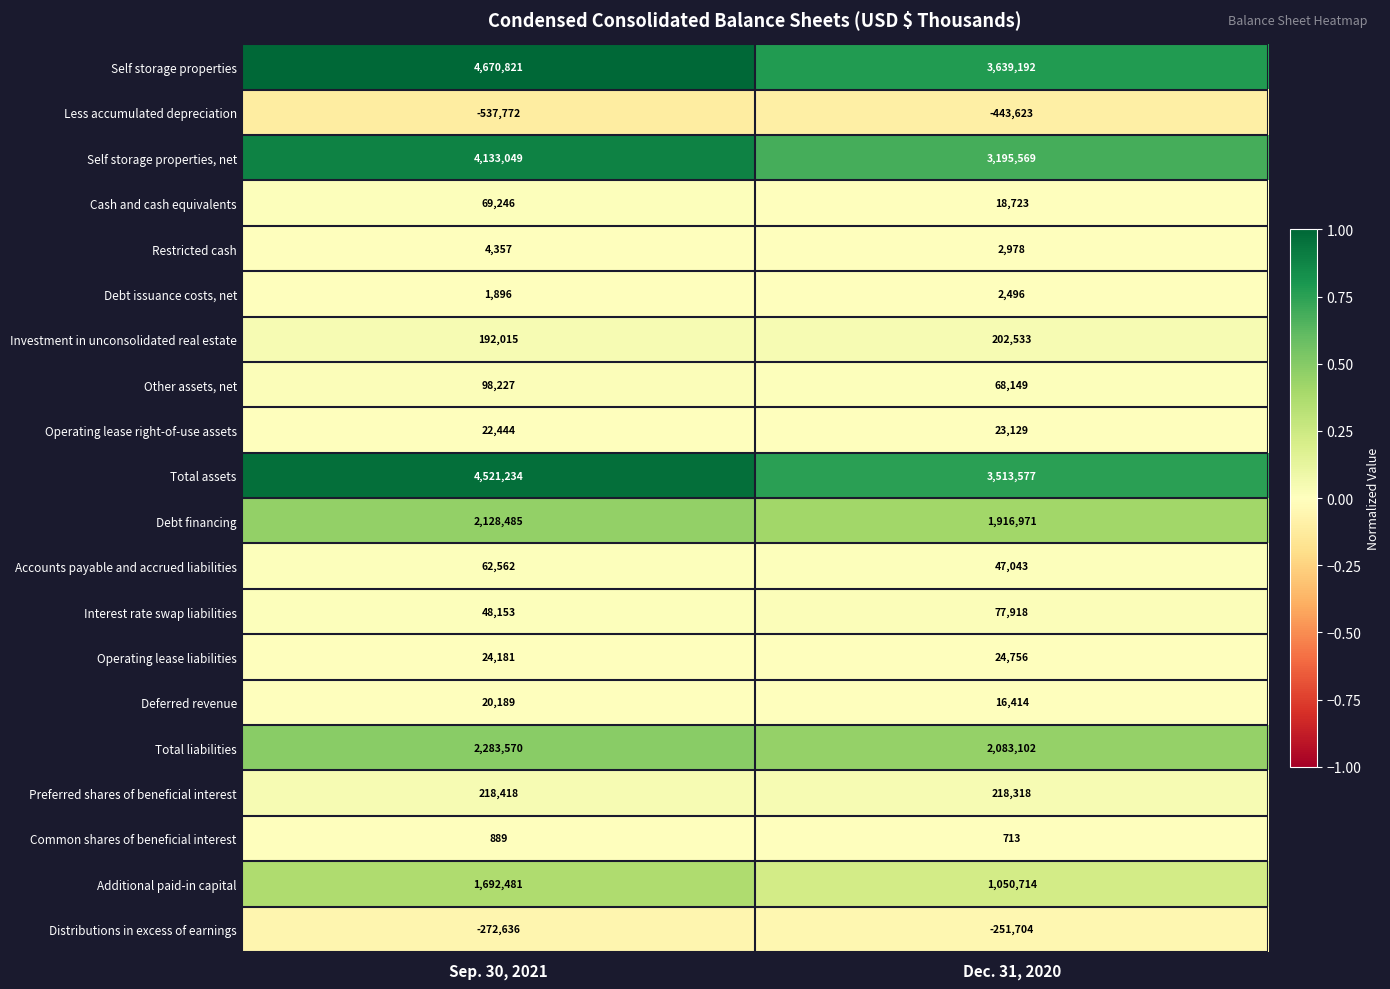

Is the value of Total liabilities at Sep. 30, 2021 greater than the value of Self storage properties at Dec. 31, 2020?

No